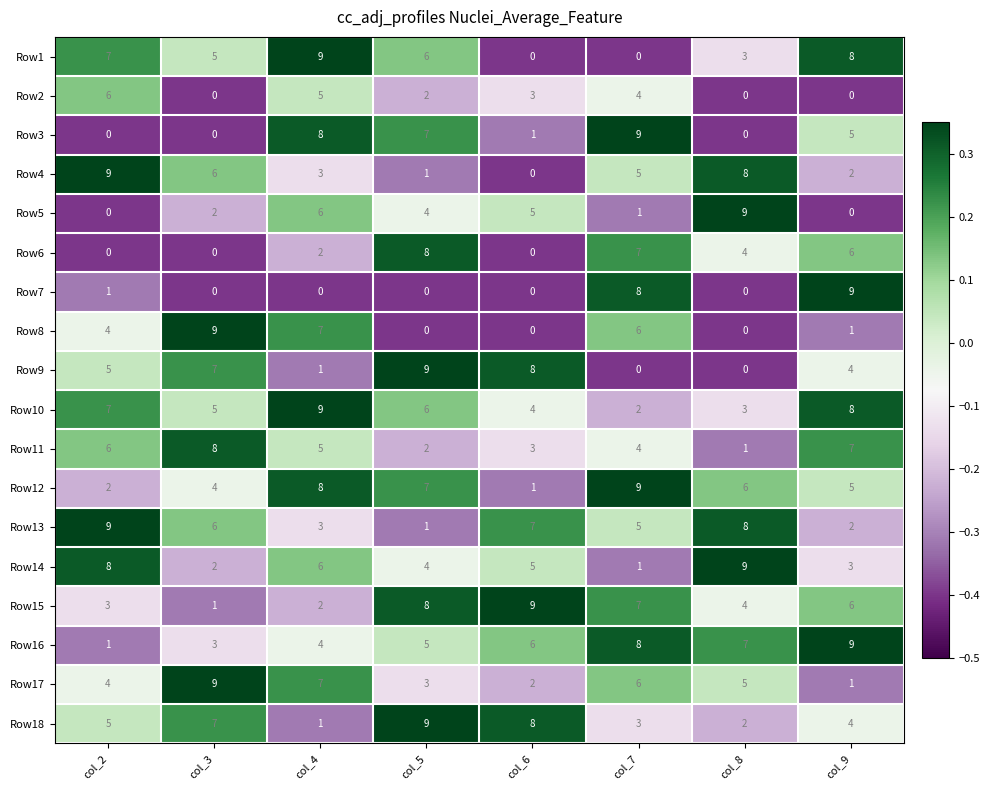

True or false: Row3 has a value of 0 at col_8.

True